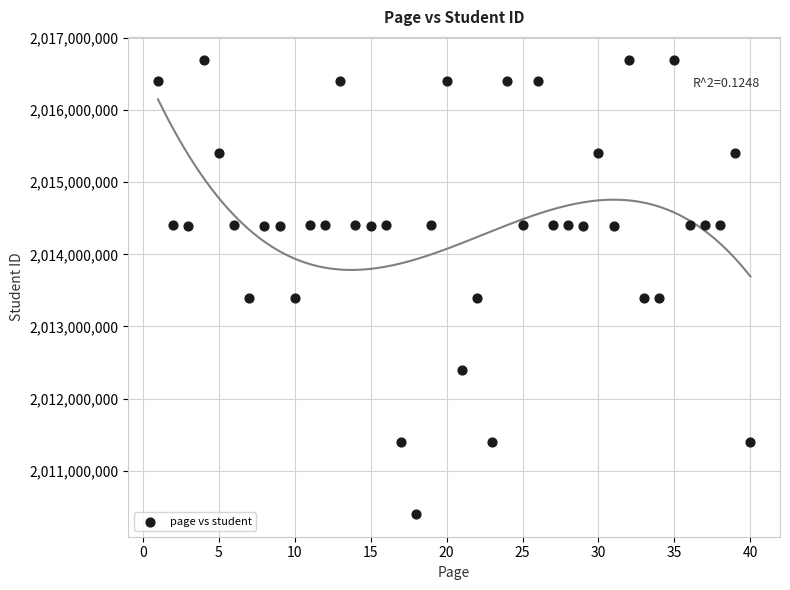

What is the range of Y values (max minus min)?

6299910